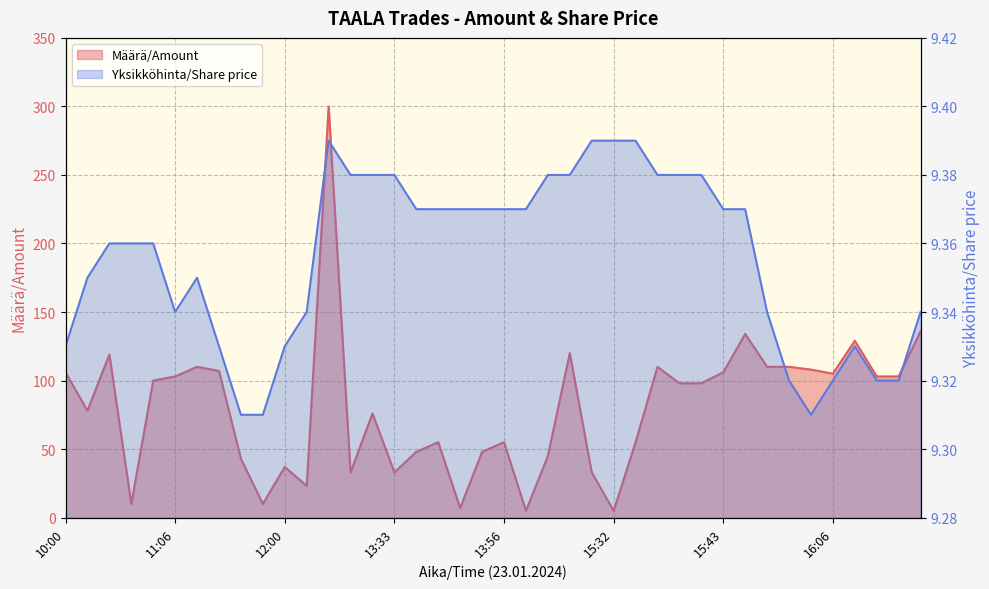

What is the minimum value for Määrä/Amount?

5.0